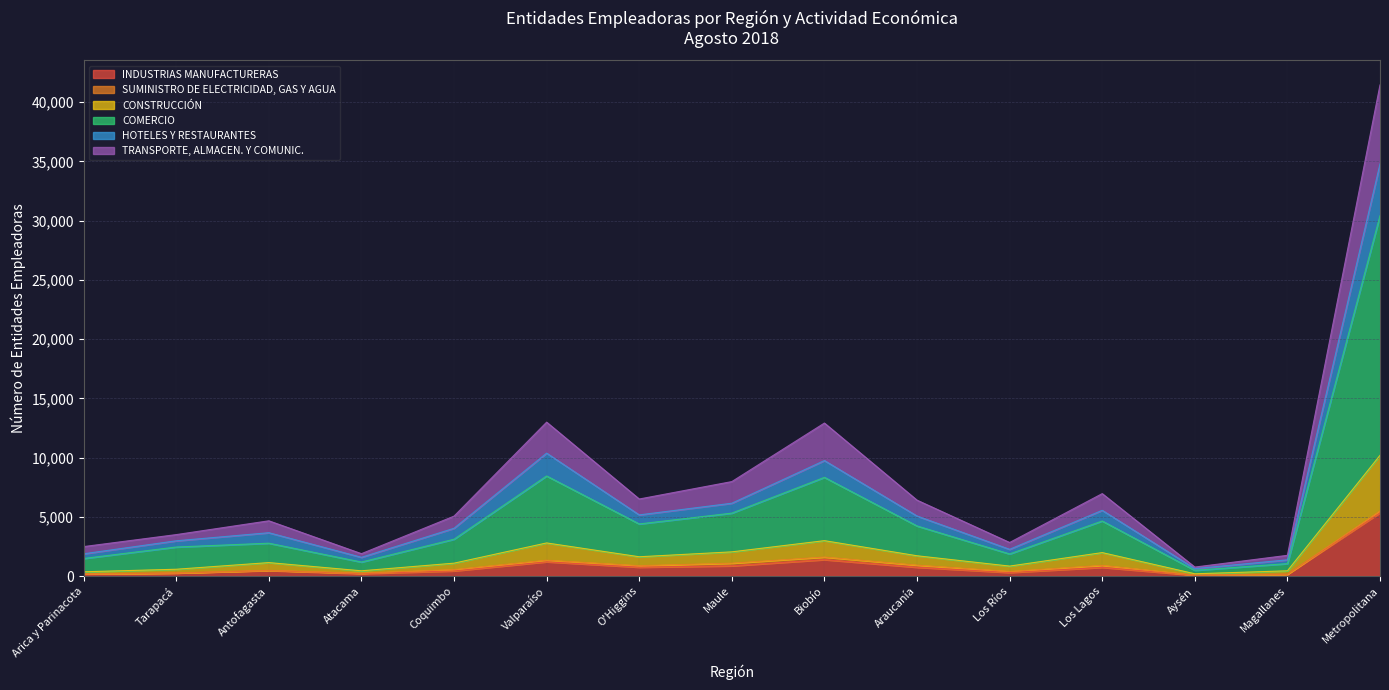

True or false: CONSTRUCCIÓN and COMERCIO cross at least once.

False